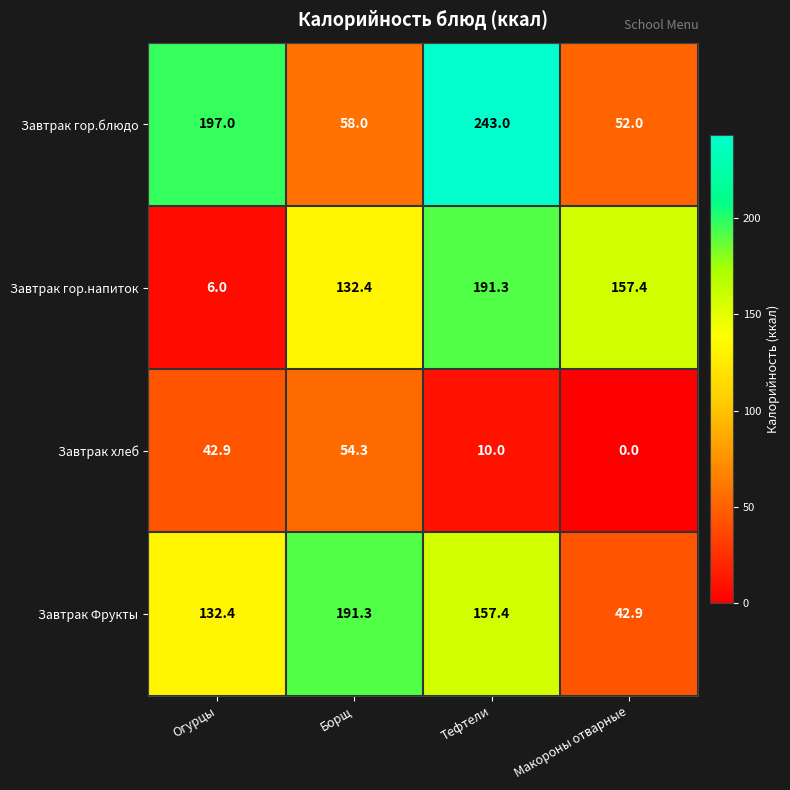

Rank the series at Огурцы from lowest to highest value.

Завтрак гор.напиток, Завтрак хлеб, Завтрак Фрукты, Завтрак гор.блюдо